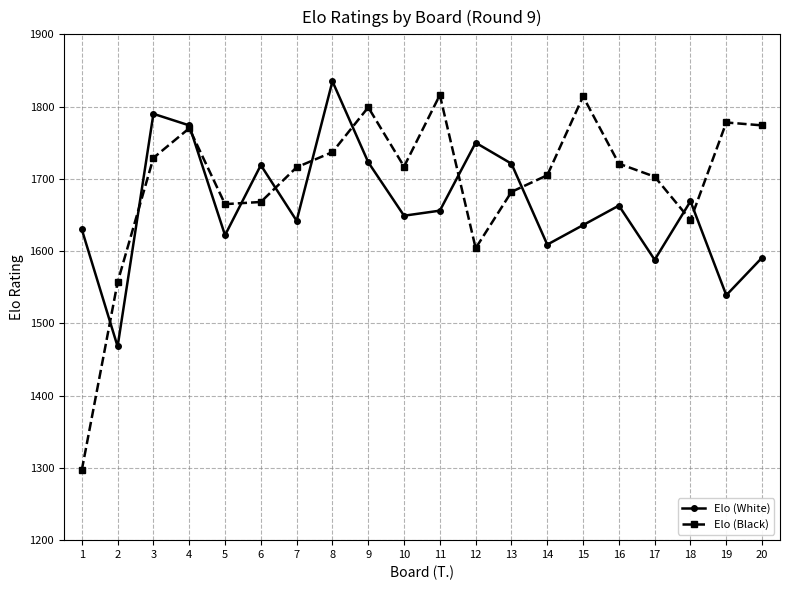

True or false: Elo (White) and Elo (Black) intersect in this chart.

True